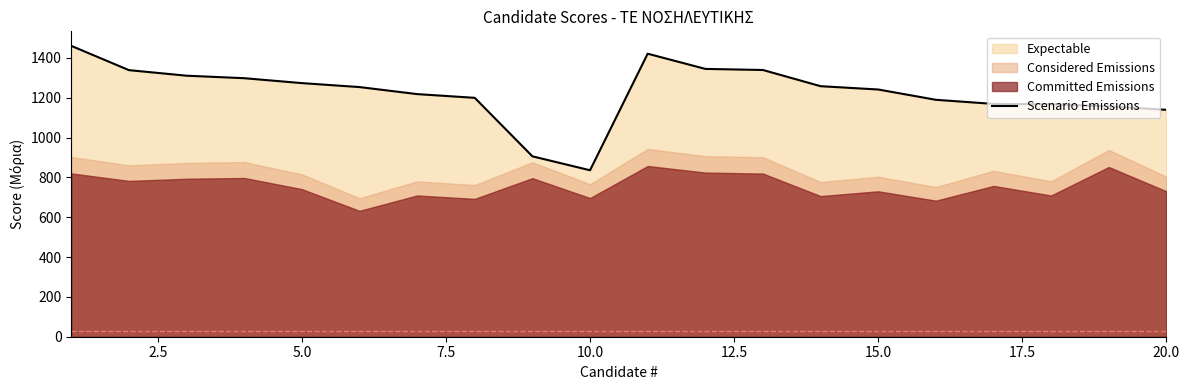

What is the minimum value for Scenario Emissions?

835.6